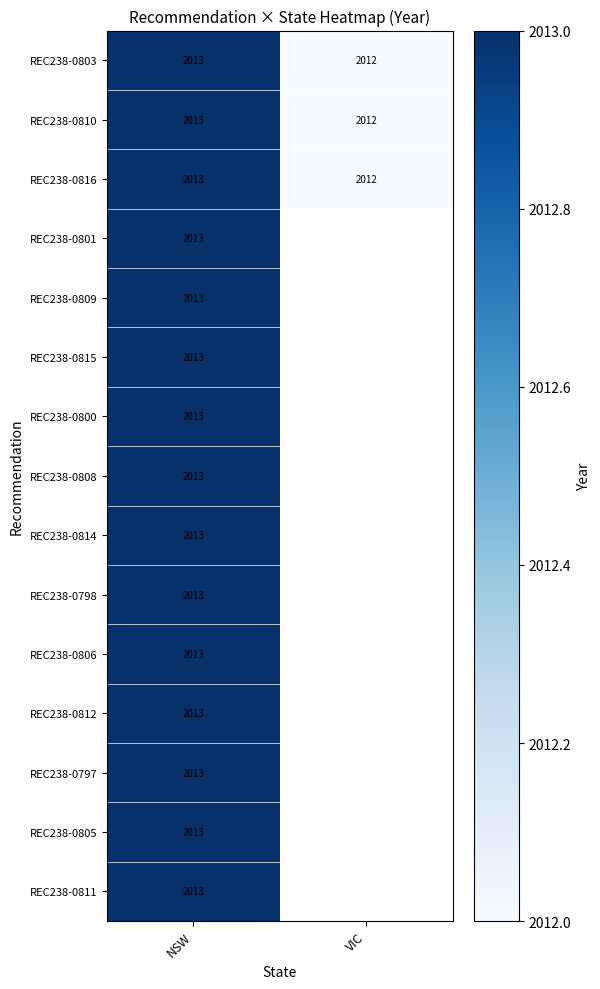

What is the smallest value displayed?

2012.0